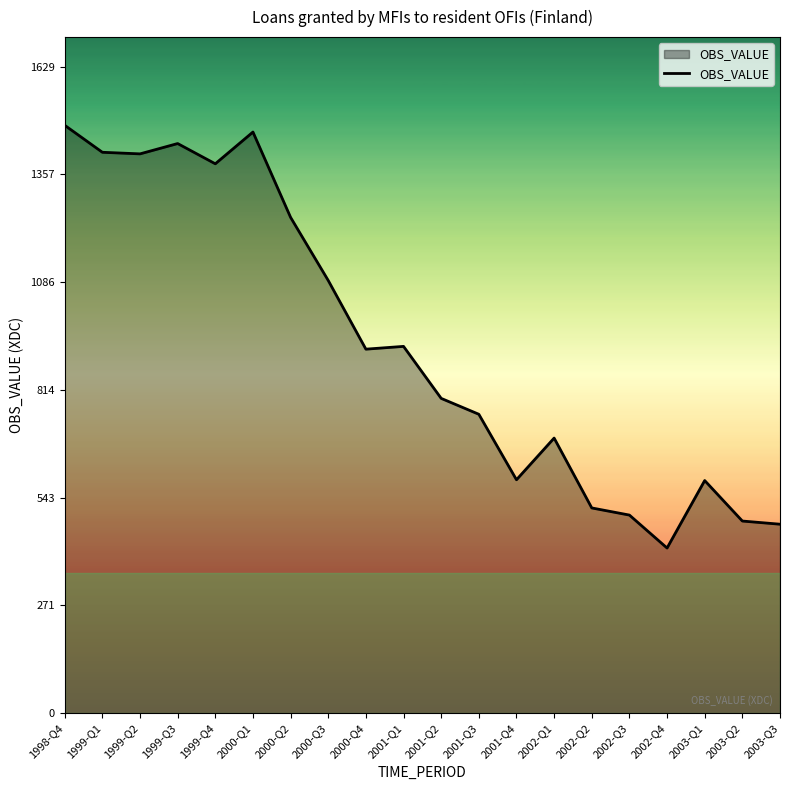

At which label is the value closest to 948?

2001-Q1